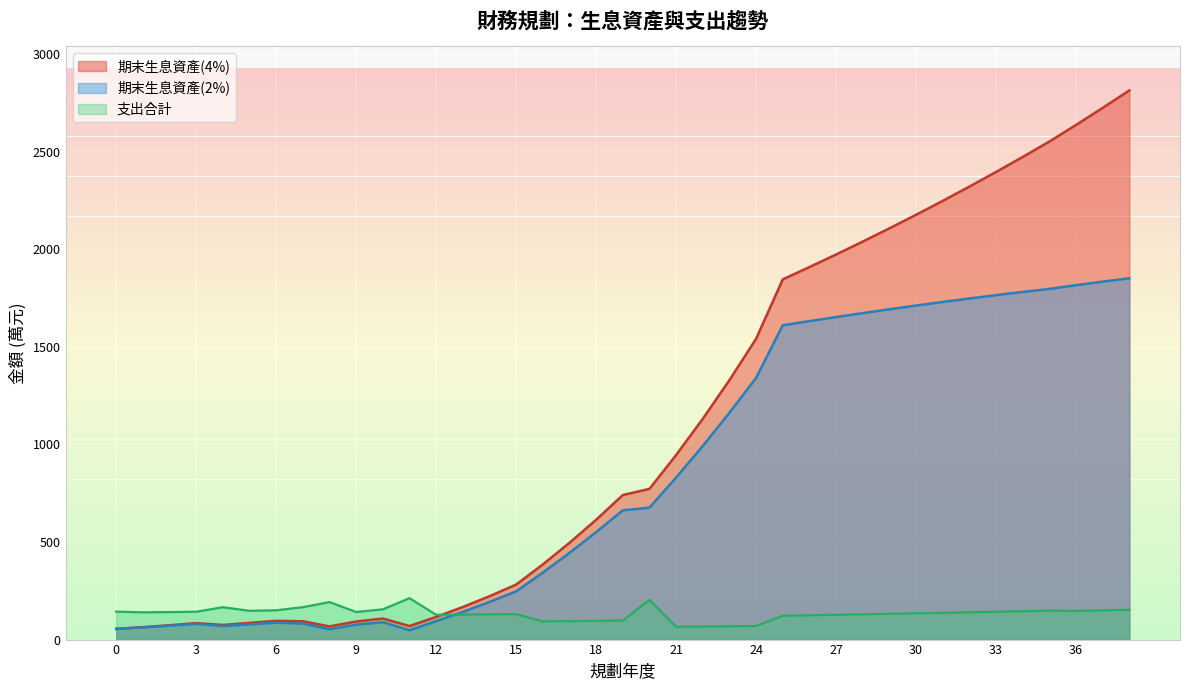

Between 33 and 15, which is larger?

33